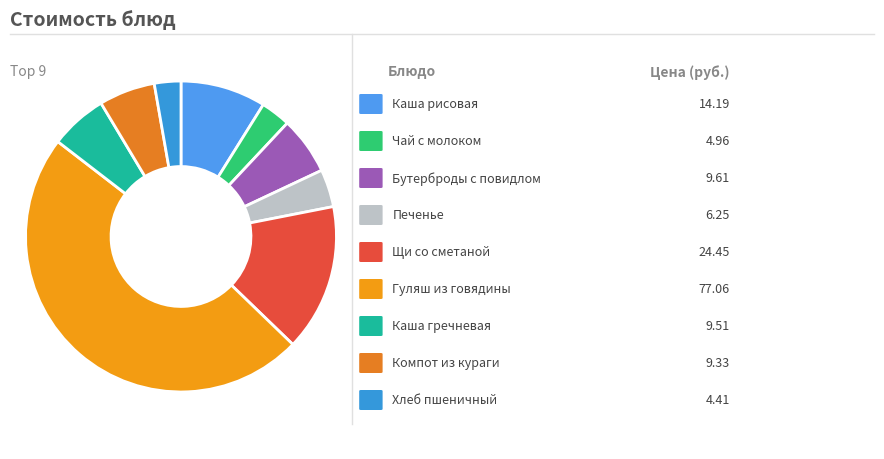

How many slices are in this pie chart?

9